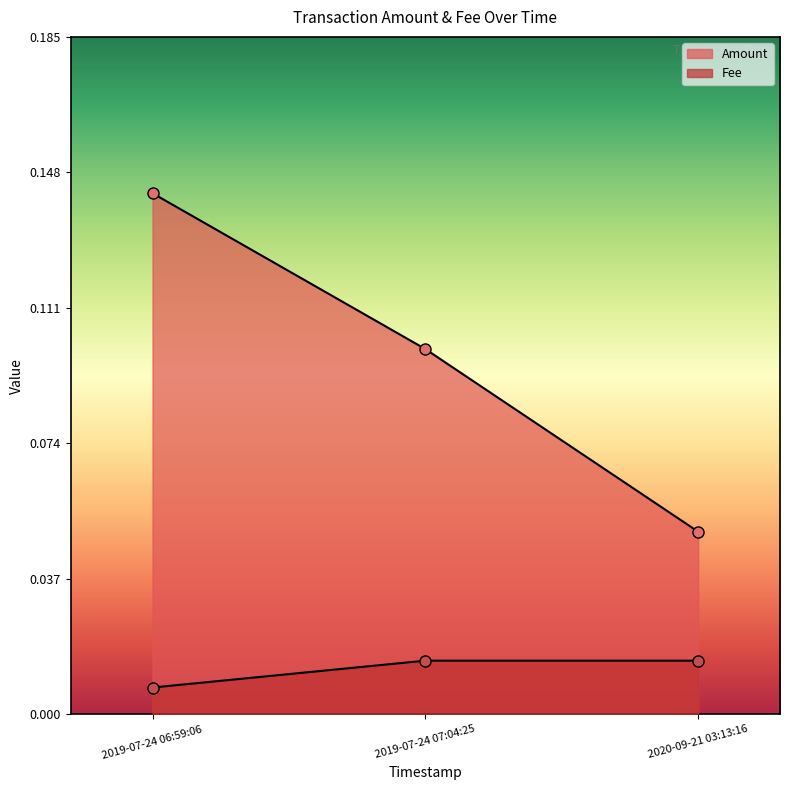

How many lines are shown in the chart?

2